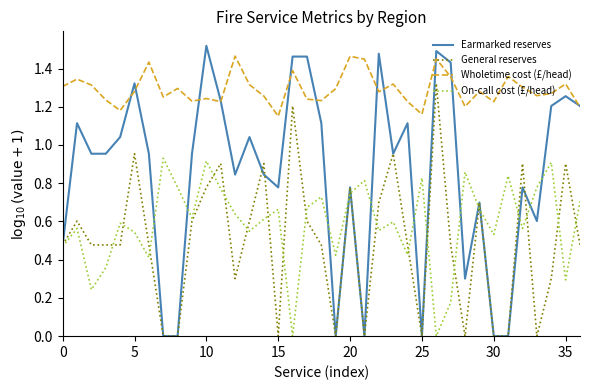

What is the difference between the maximum and second lowest values in the Wholetime cost (£/head) series?

0.3